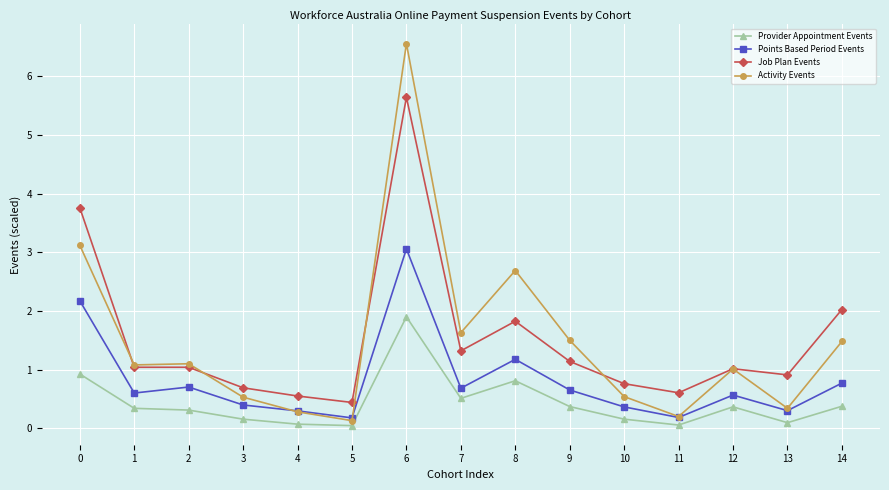

True or false: Points Based Period Events and Job Plan Events cross at least once.

False